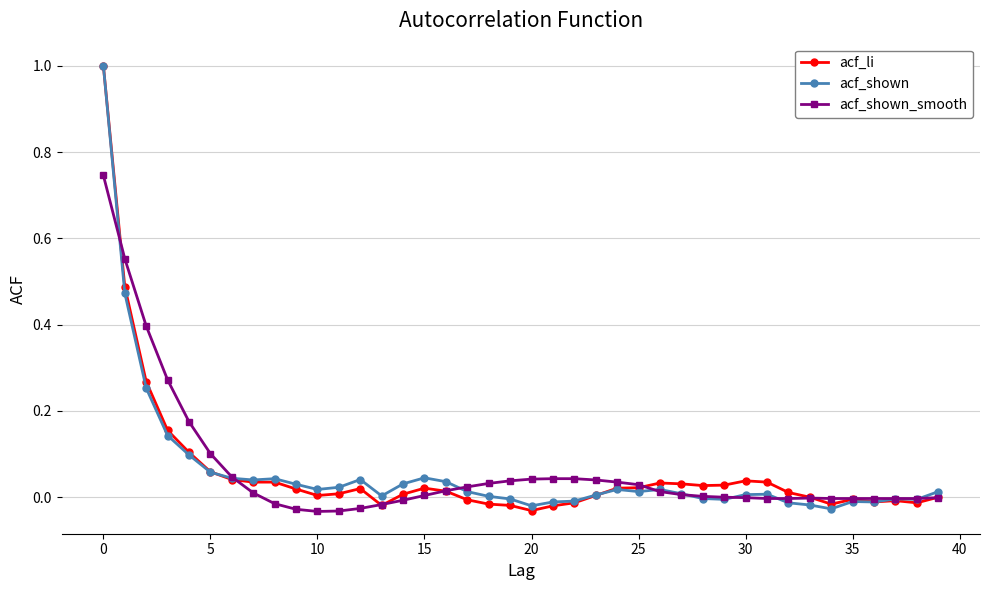

Is this an area chart (filled region under the line)?

No